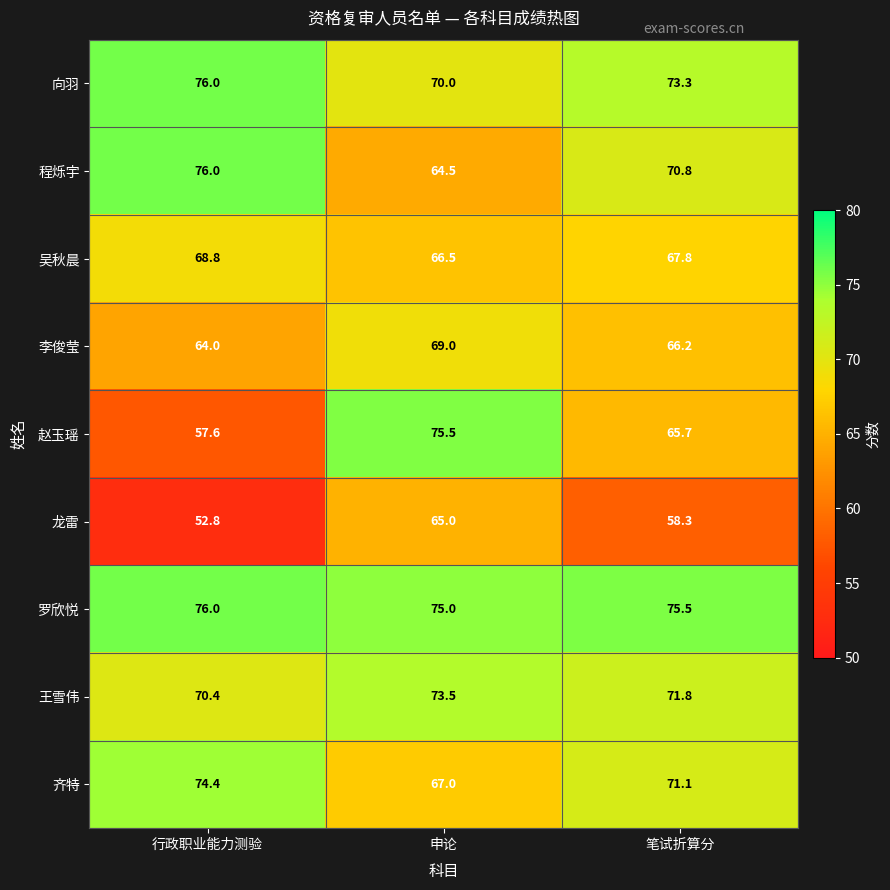

Which series has the largest total across all categories?

罗欣悦